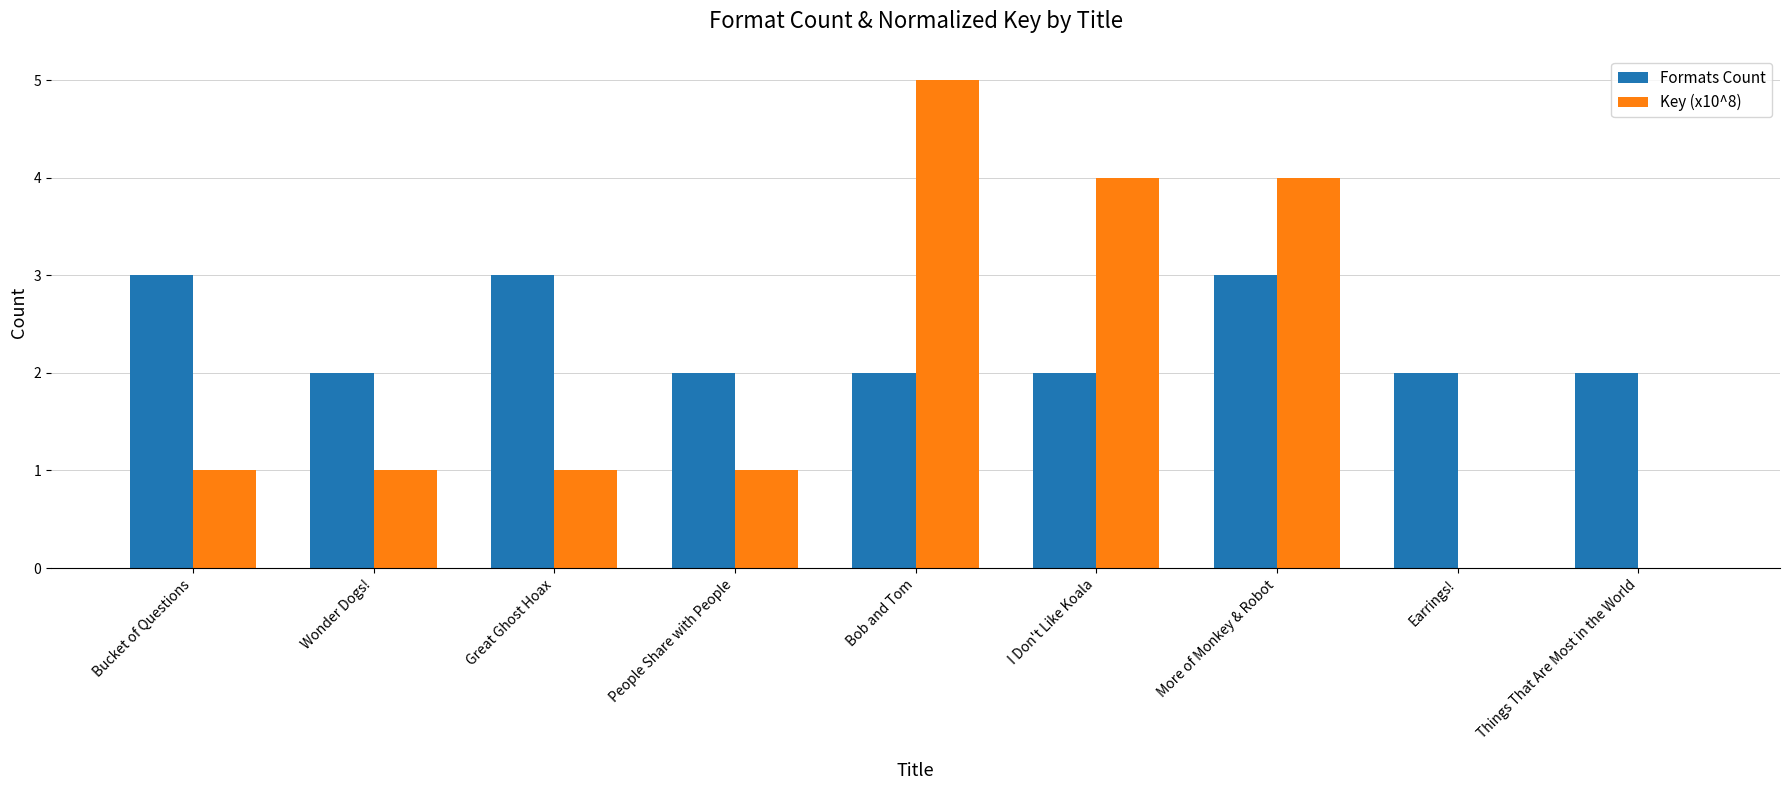

Between Wonder Dogs! and I Don't Like Koala, which series saw the biggest shift?

Key (x10^8)